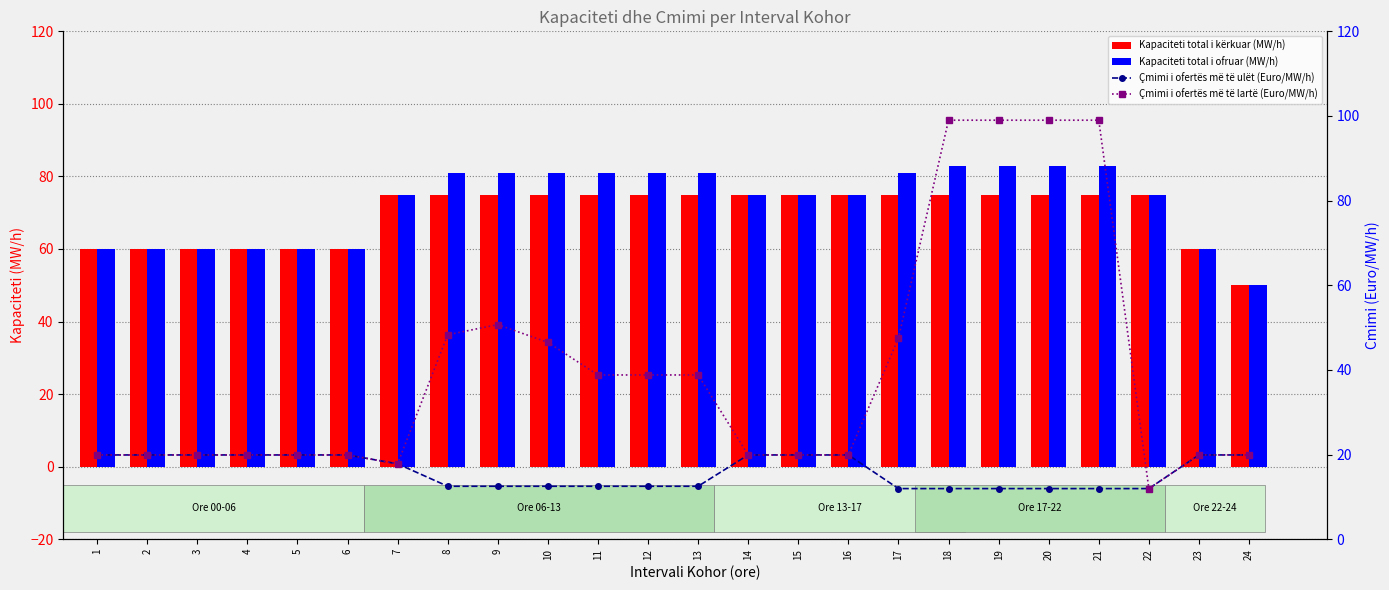

What are all the series names shown in the legend?

Kapaciteti total i kërkuar (MW/h), Kapaciteti total i ofruar (MW/h), Çmimi i ofertës më të ulët (Euro/MW/h), Çmimi i ofertës më të lartë (Euro/MW/h)